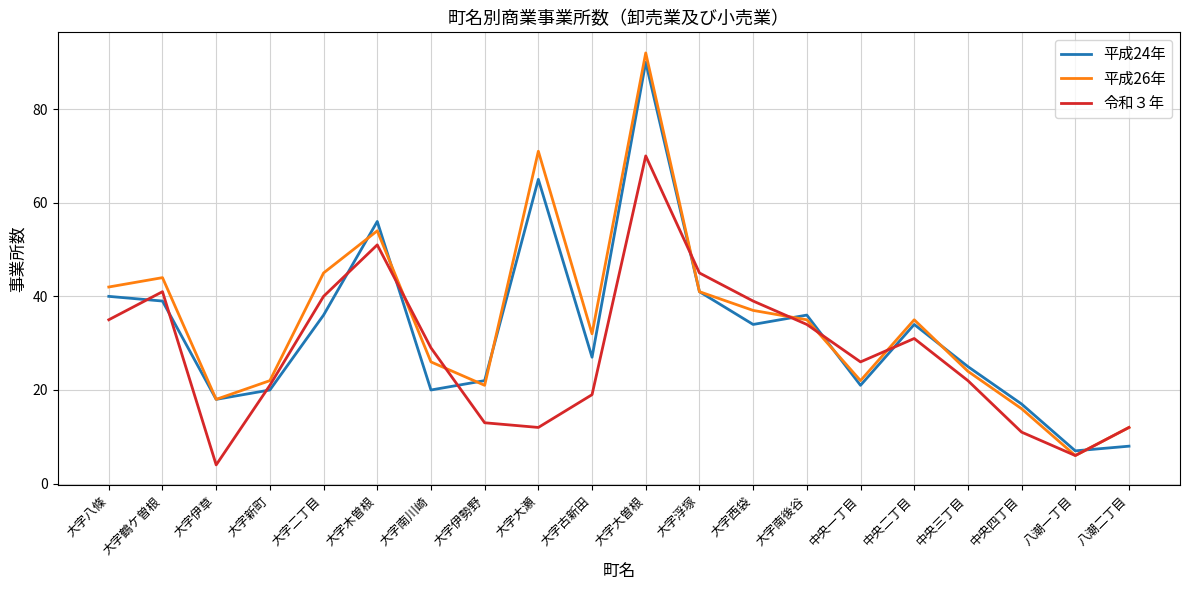

What position from the right is 大字木曽根?

15